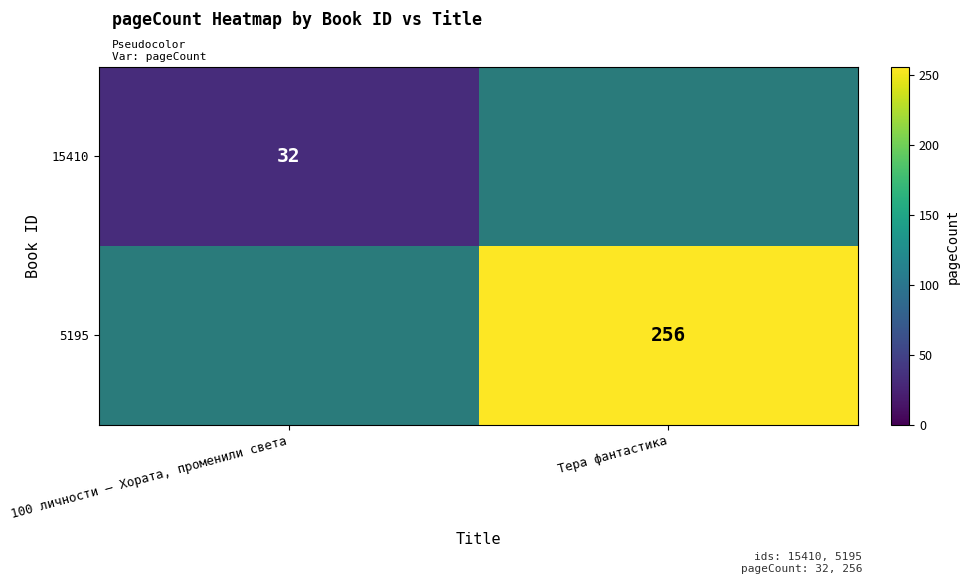

How many series are shown in this chart?

2